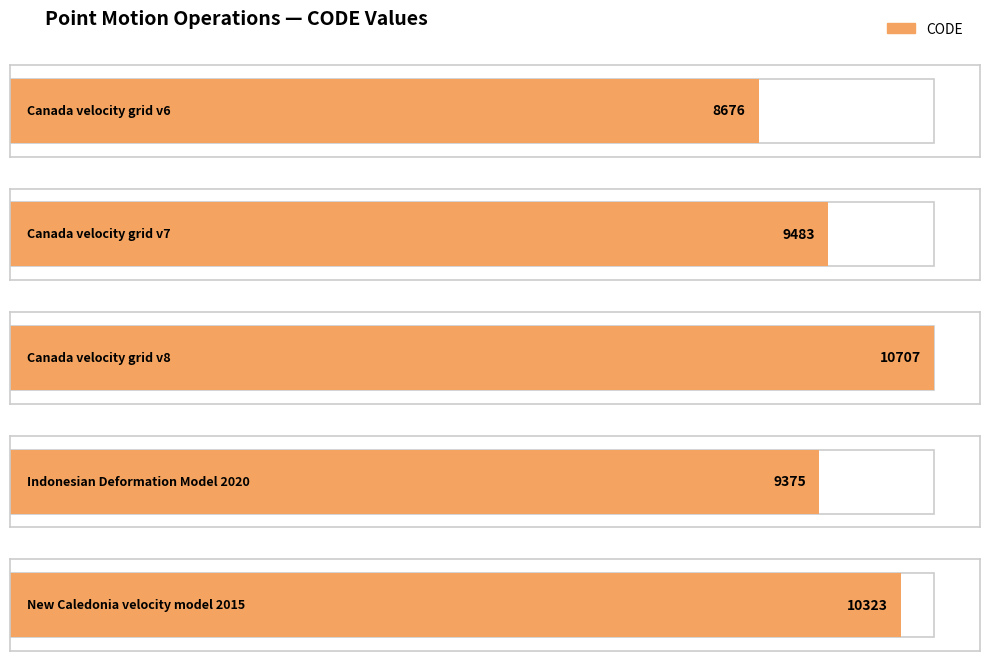

Where is the data nearest to the value 9691?

Canada velocity grid v7